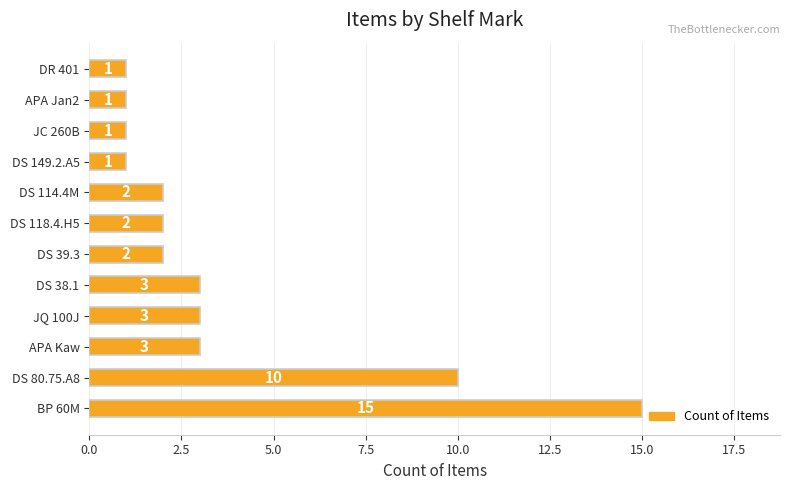

True or false: the data shows 20 at BP 60M.

False